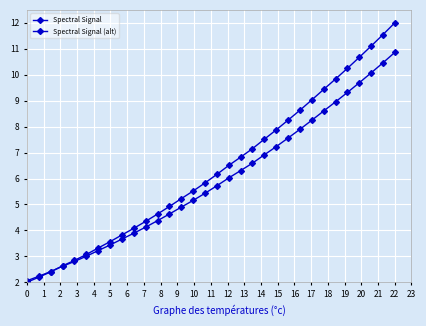

How many values in the Spectral Signal series exceed 6?

16